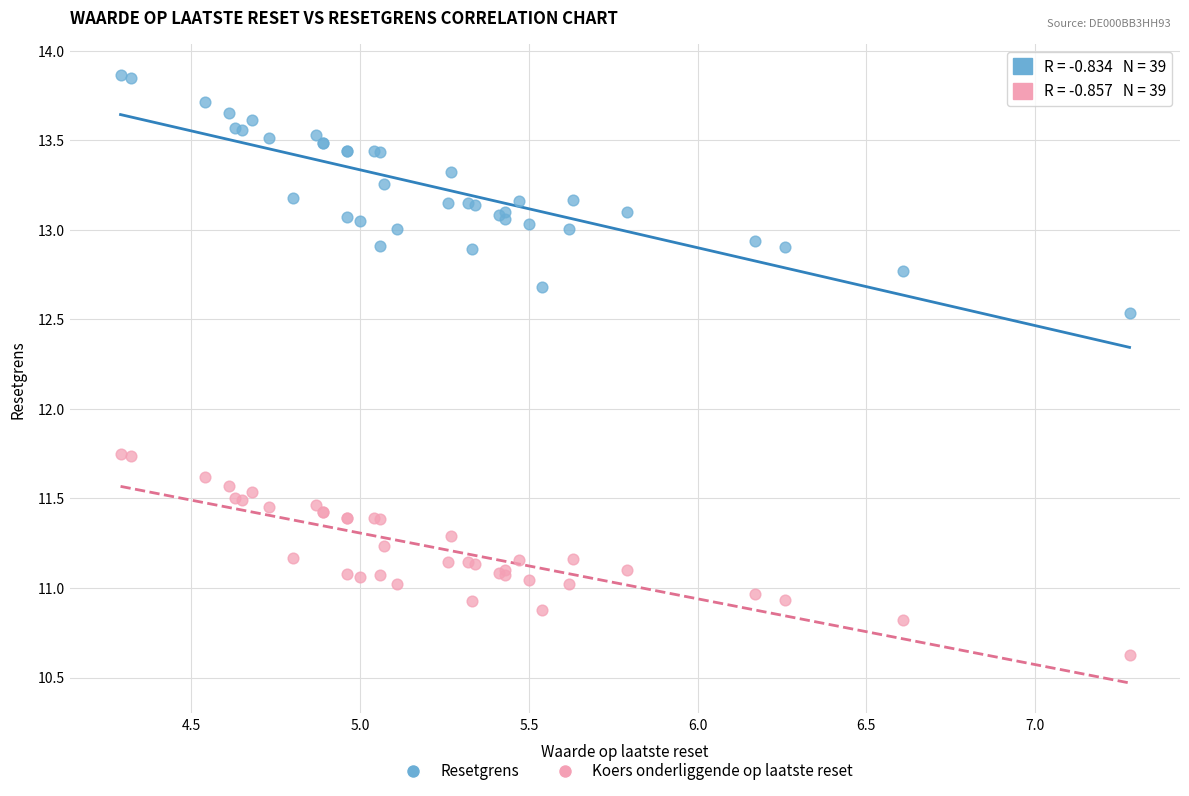

Which series contains the lowest Y value?

Koers onderliggende op laatste reset